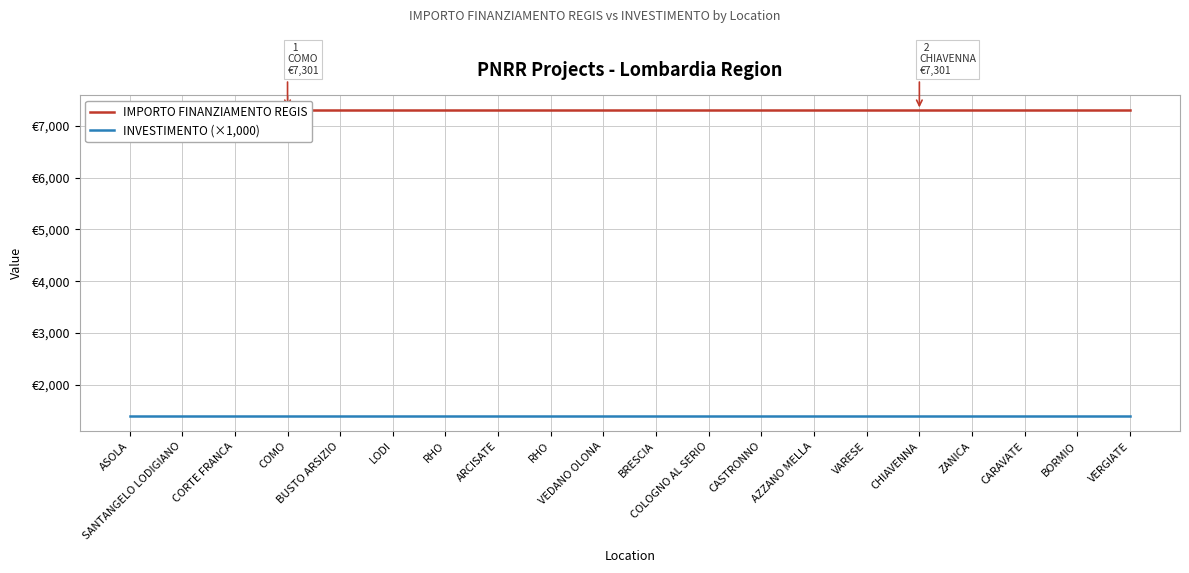

What is the highest value of the INVESTIMENTO (×1,000) series?

1400